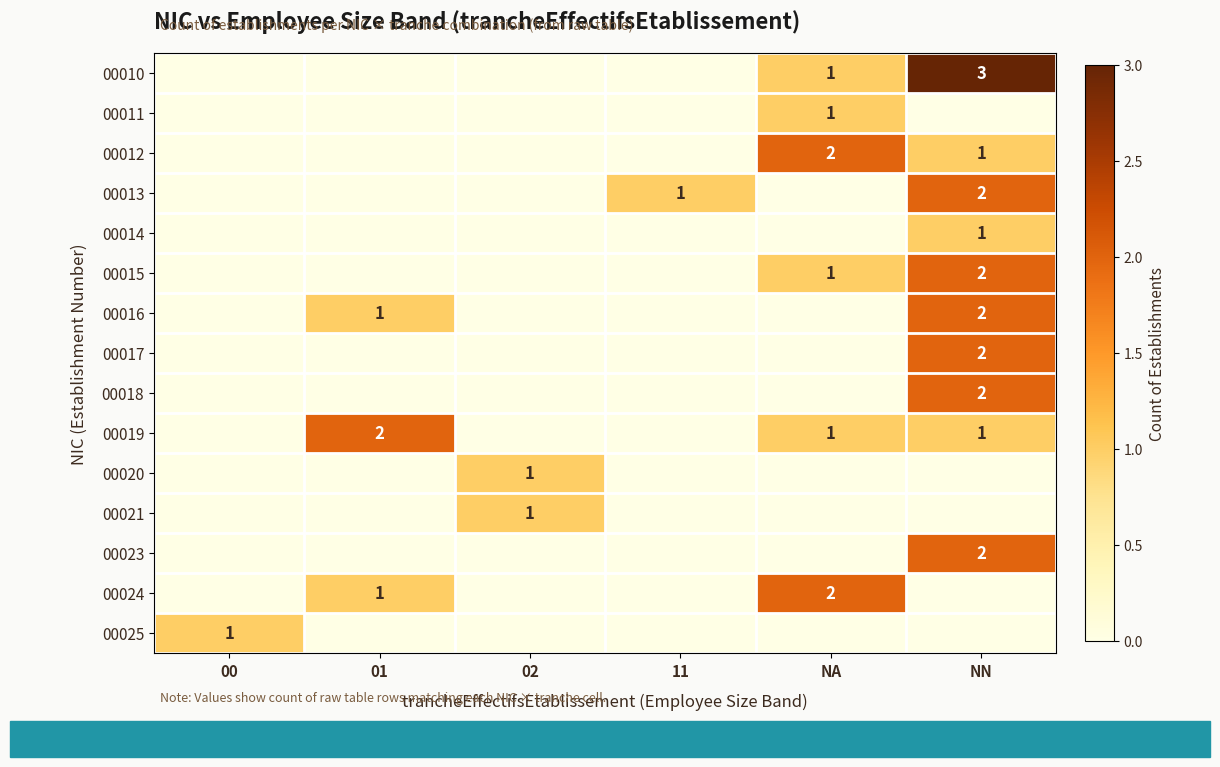

True or false: 00015 has a value of 2 at NN.

True